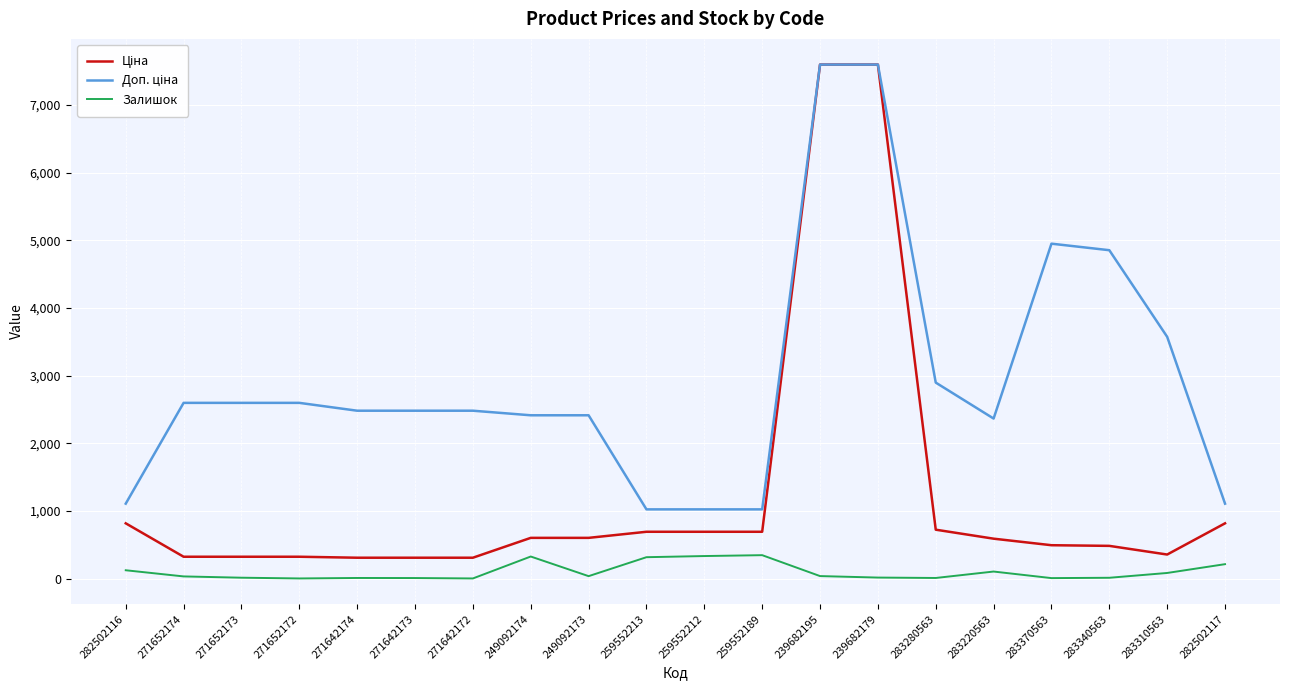

What is the total value across all series at 249092174?

3346.6